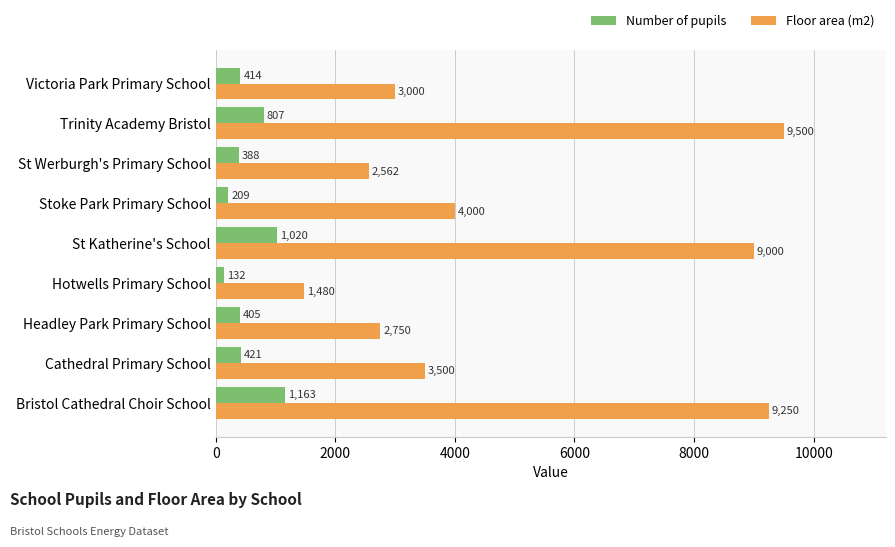

At how many categories does at least one series exceed 993?

9